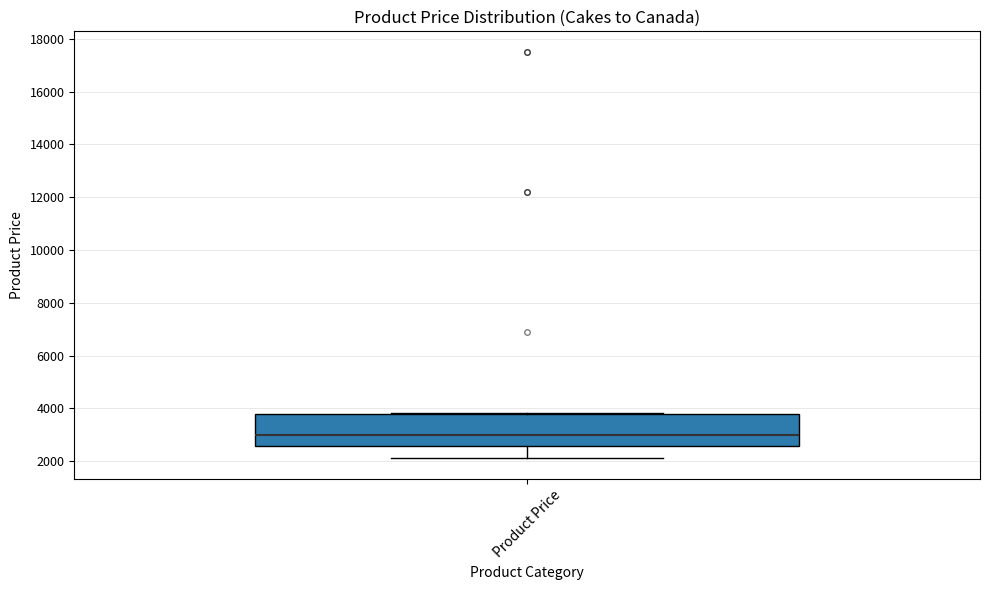

Transcribe this box plot: give where the median line is, the range the box spans, and where the two whiskers end, as read against the y-axis. The values are not printed on the chart, so give them approximately, as read against the axis.

median 3000, box 2600 to 3800, whiskers 2200 to 3800